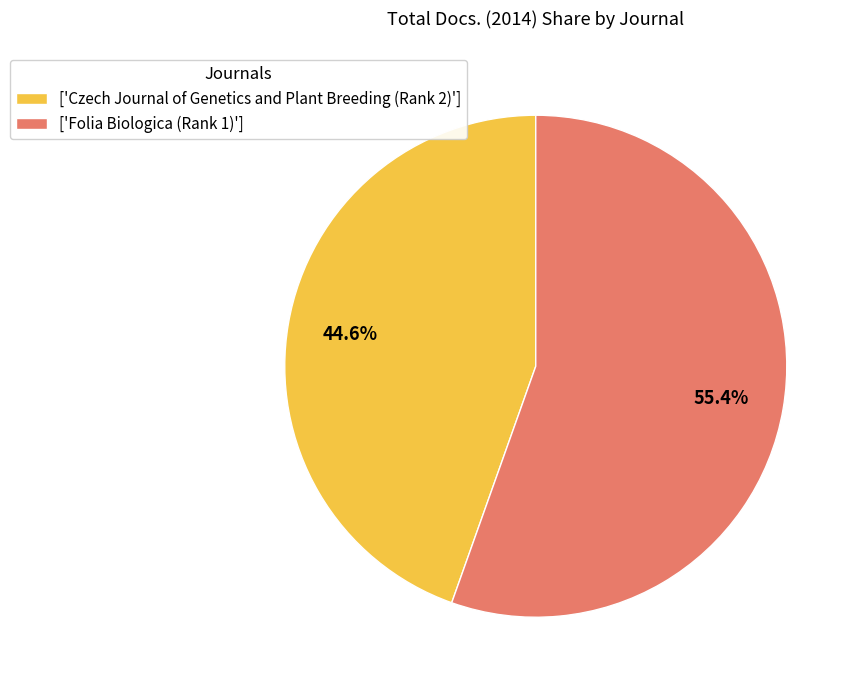

Count the number of slices in the pie.

2